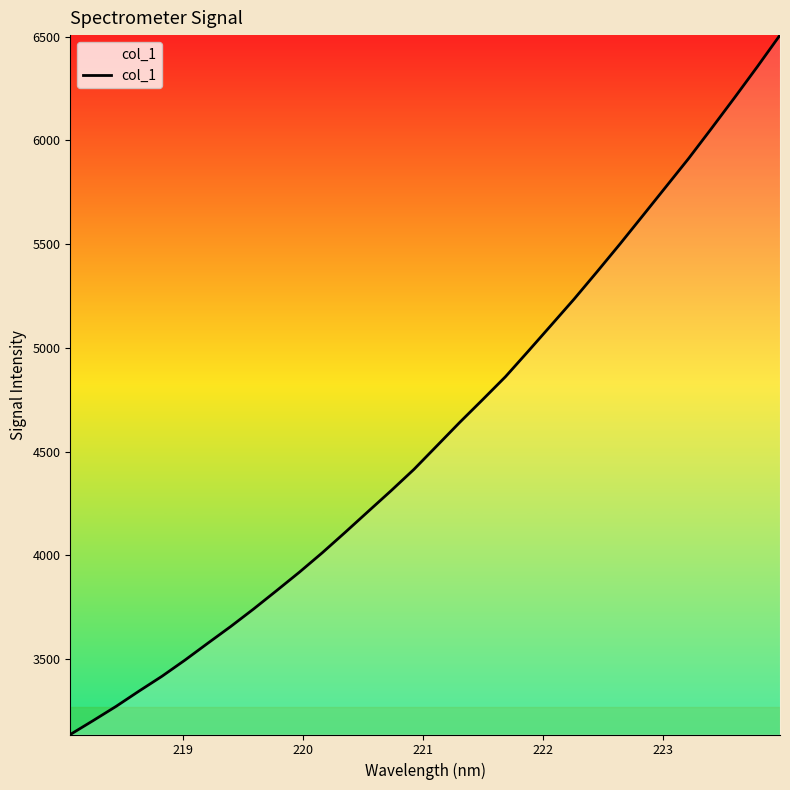

What is the greatest value displayed?

6507.6